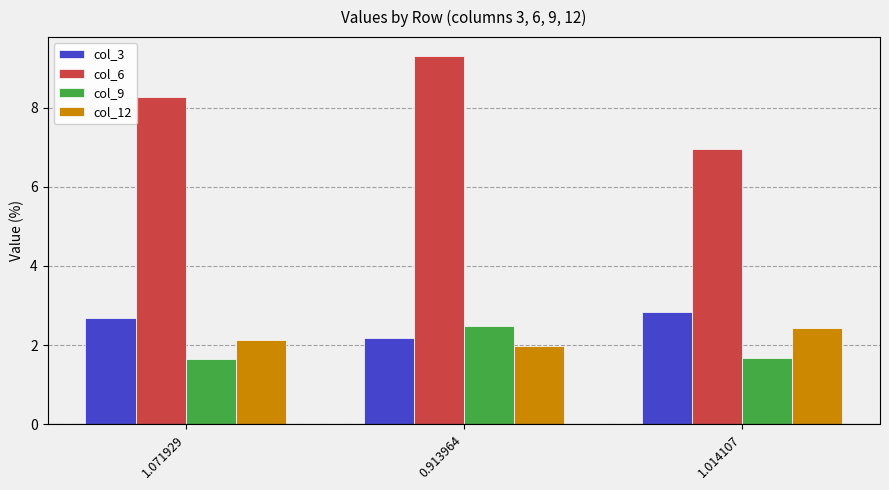

What is the total value across all series at 1.071929?

14.8